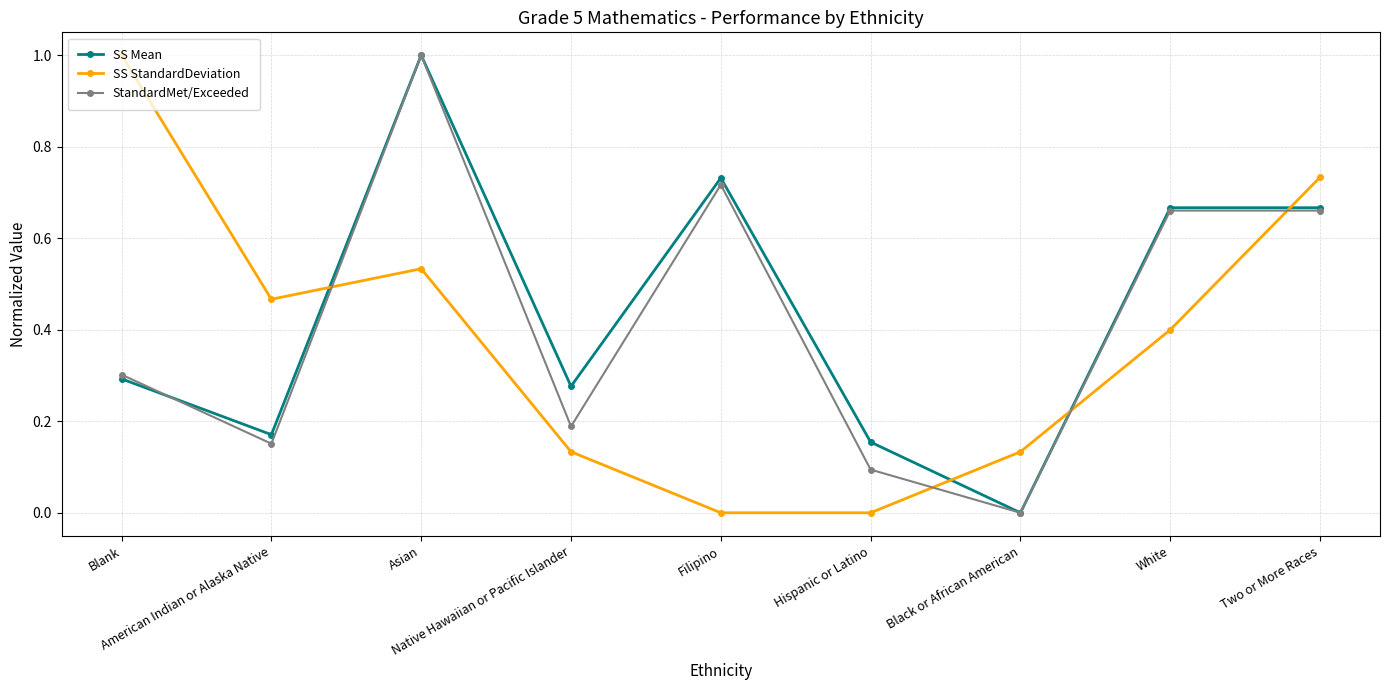

What is the maximum value for StandardMet/Exceeded?

1.0